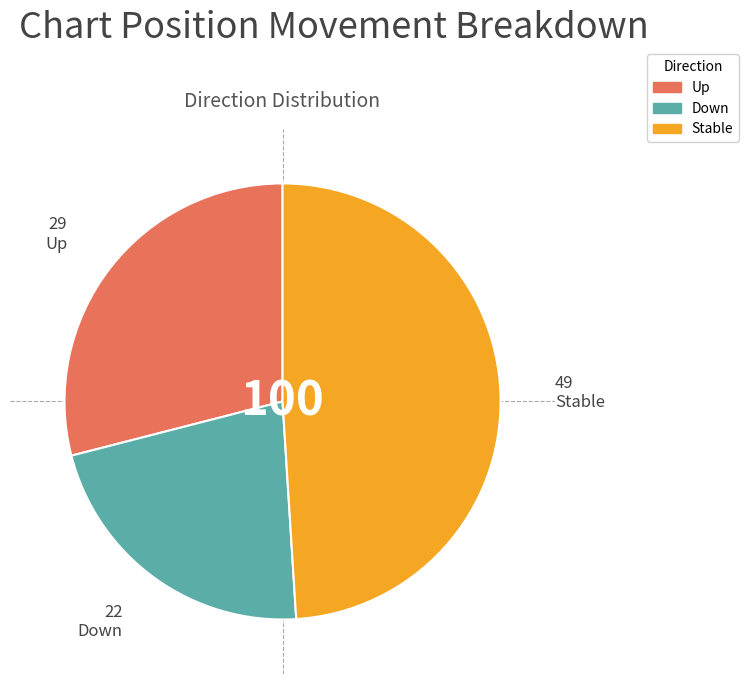

Is Stable the majority of the pie?

No